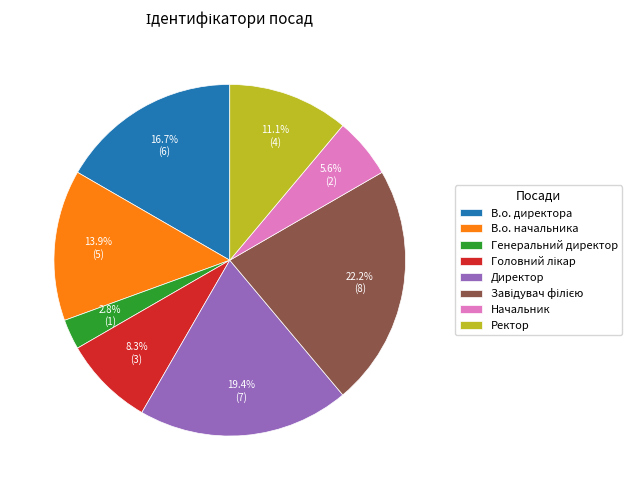

True or false: Директор accounts for 19% of the total.

True